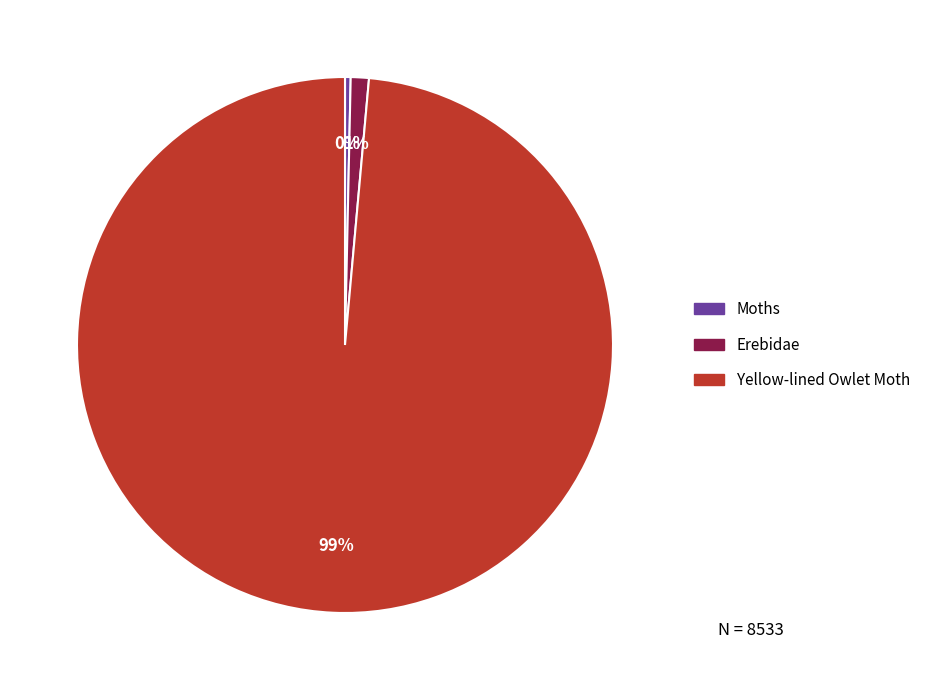

What is the largest slice in the pie chart?

Yellow-lined Owlet Moth